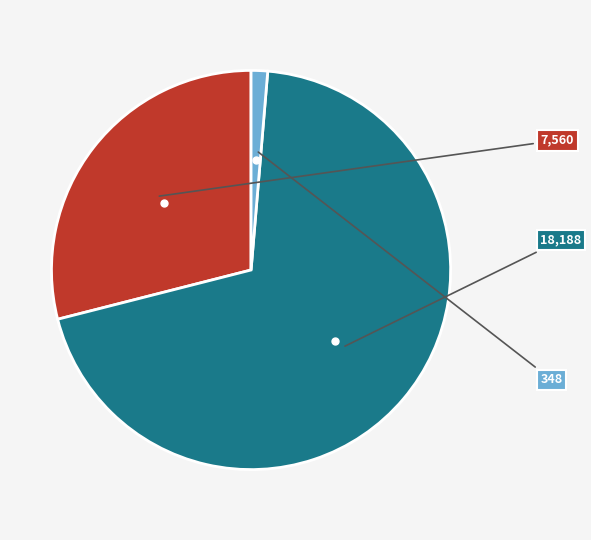

Is there any slice that represents more than half of the pie?

Yes